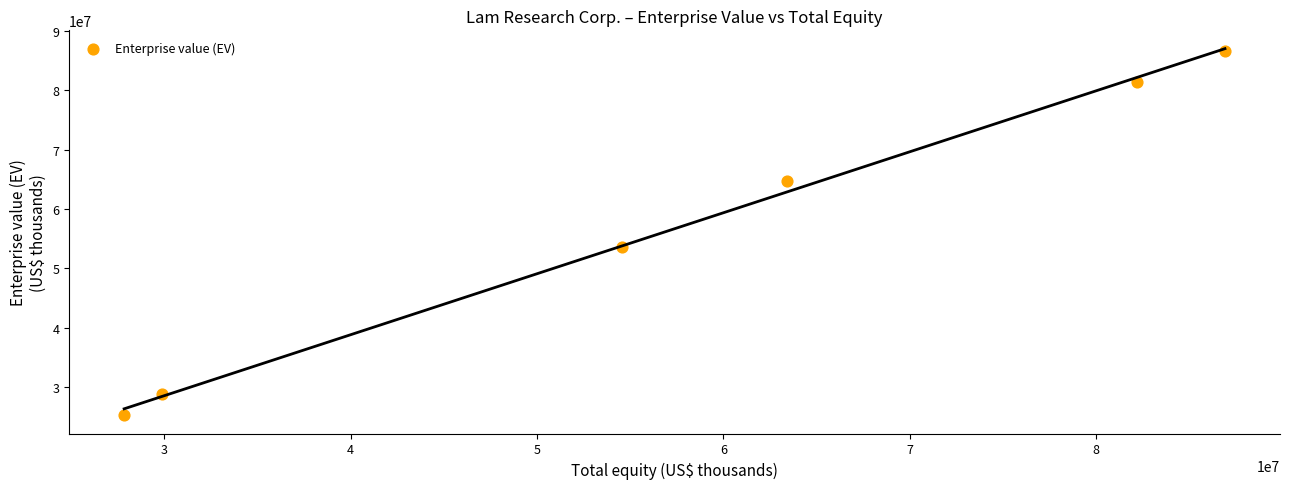

What Y value in the scatter plot is closest to 55925898?

53647314